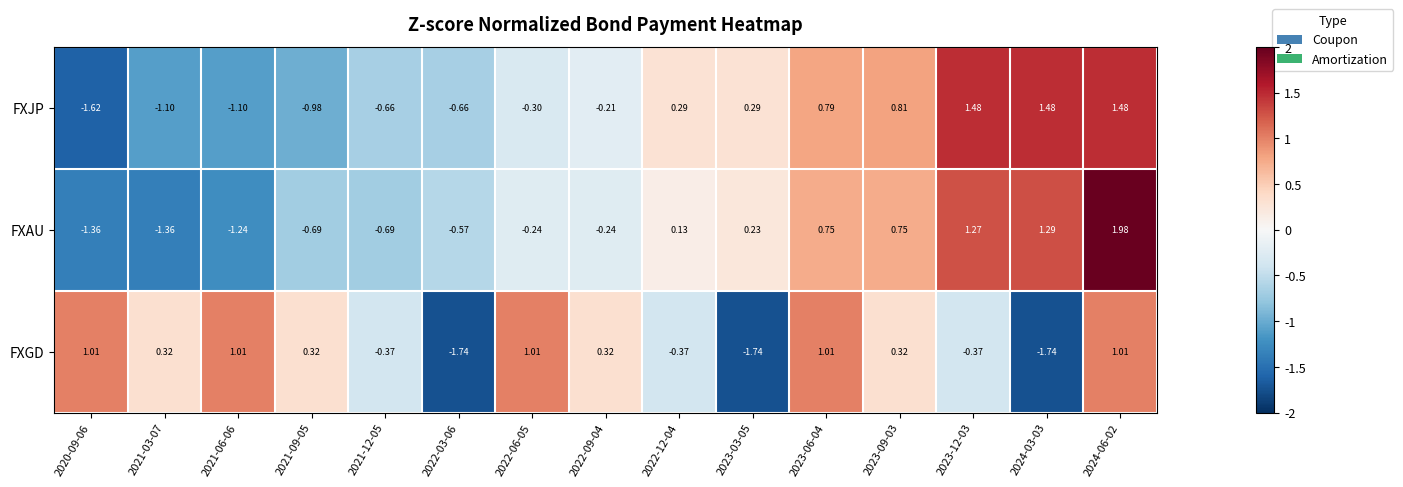

How many values in FXGD are below zero?

6